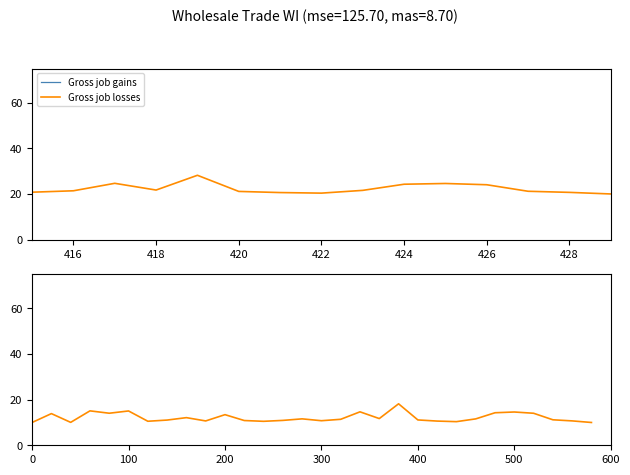

True or false: Gross job gains and Gross job losses intersect in this chart.

False